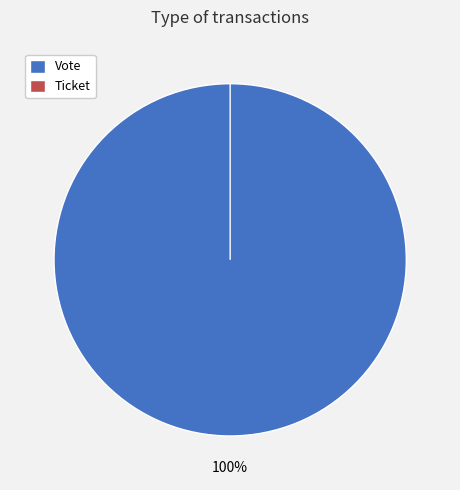

How much of the chart is everything except Ticket?

100.0%